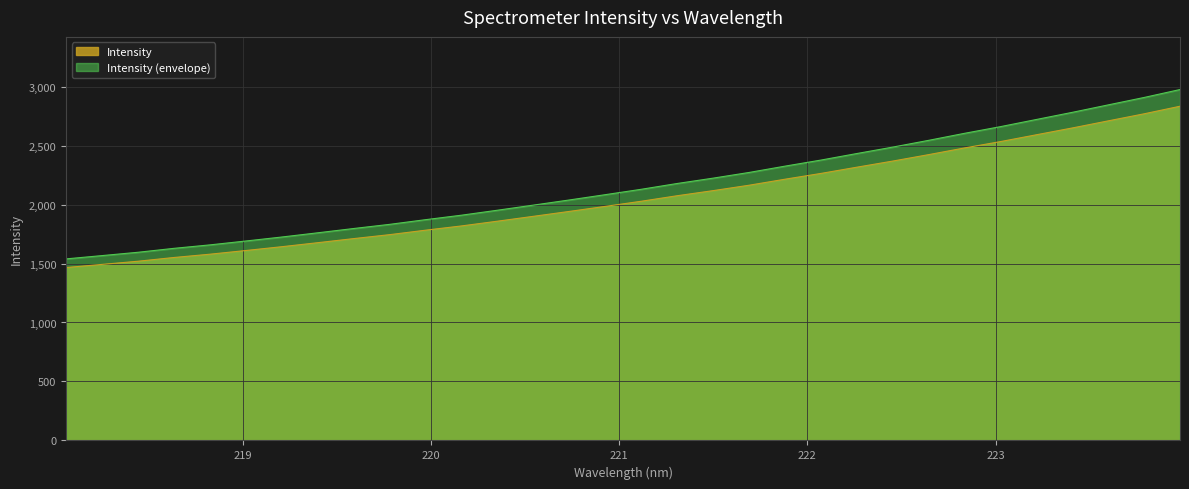

The chart shows a value of 1338.8 at 223.408. True or false?

False